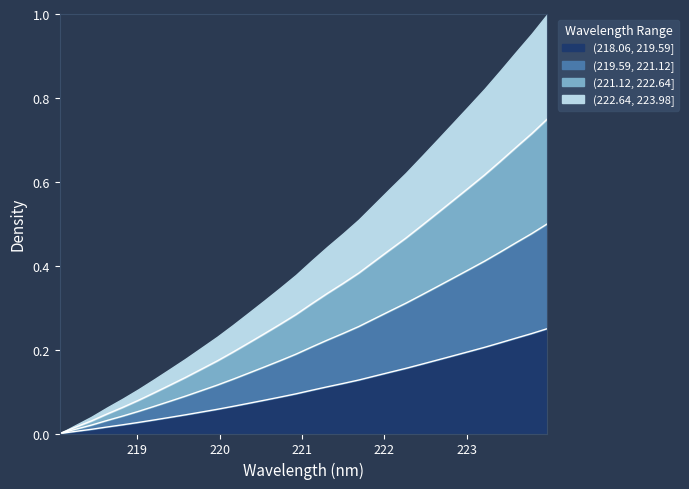

Does the chart have visible grid lines?

No